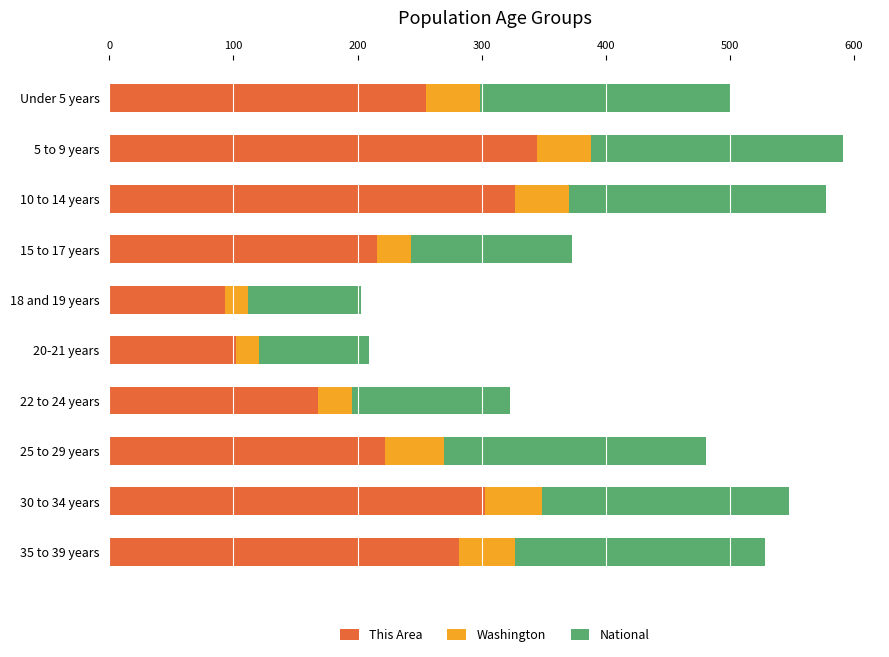

What are all the series names shown in the legend?

This Area, Washington, National